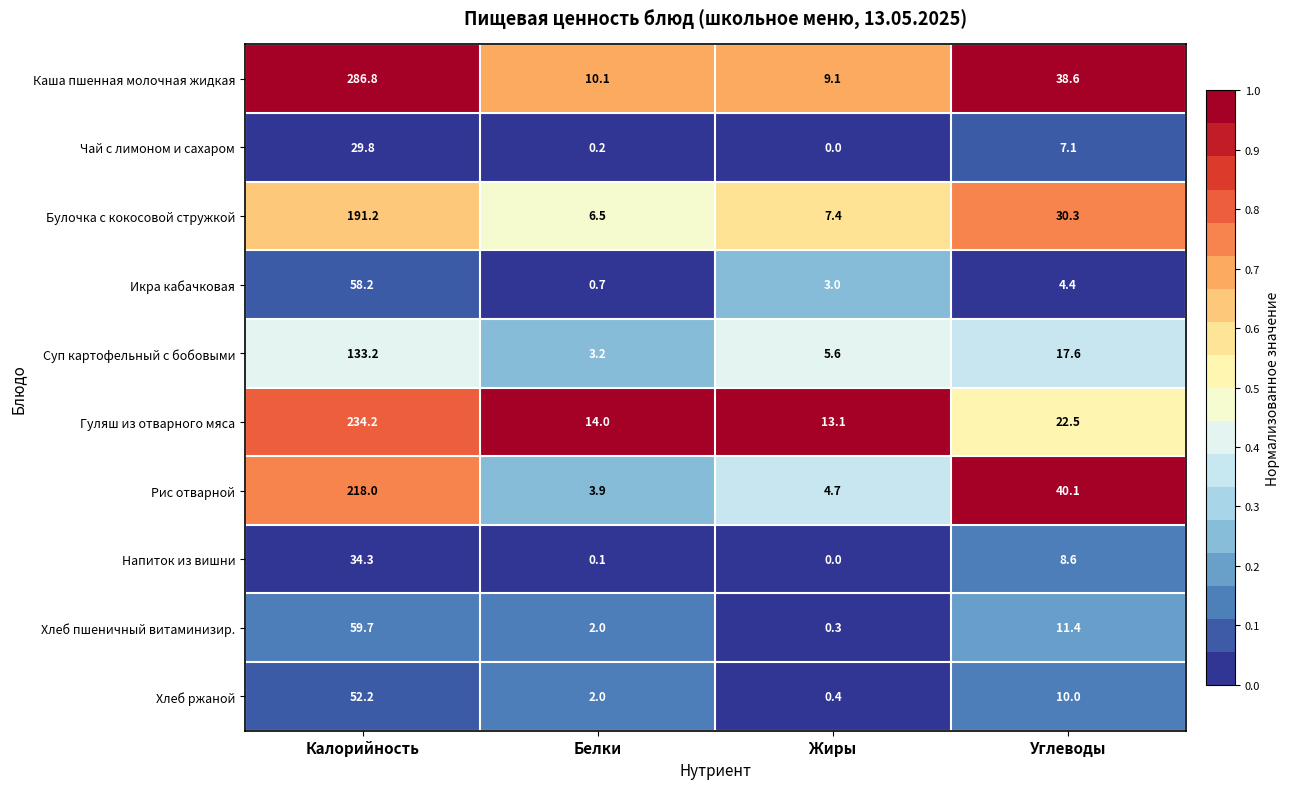

Is the value of Икра кабачковая at Углеводы greater than the value of Суп картофельный с бобовыми at Углеводы?

No